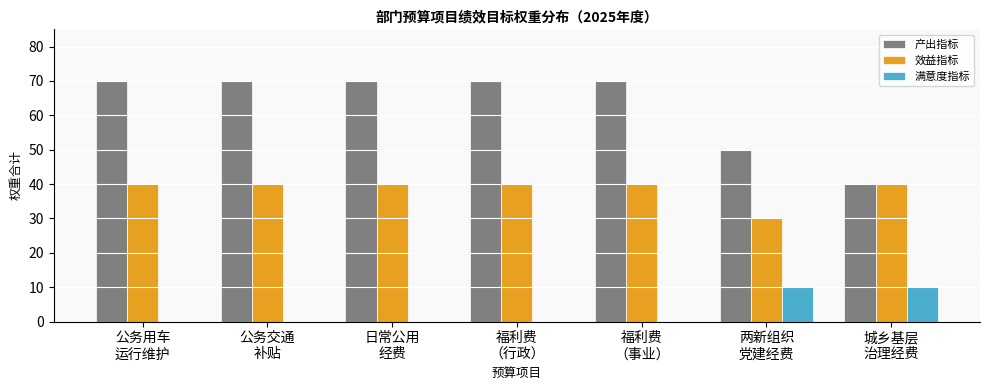

What is the total value across all series at 公务用车
运行维护?

110